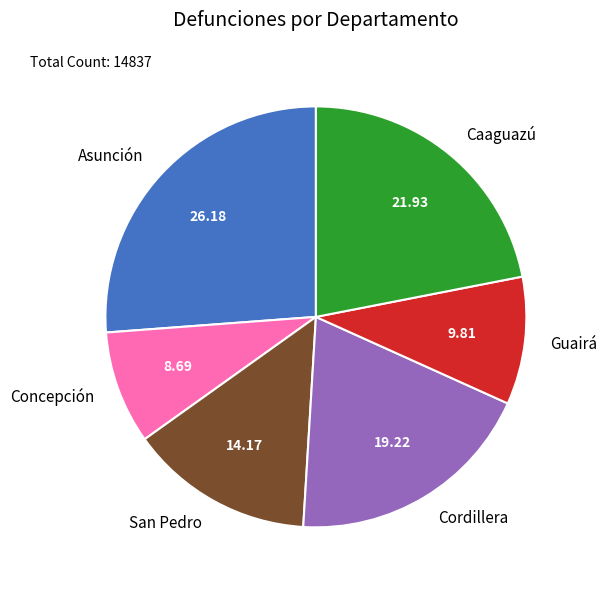

Does any single category account for the majority?

No